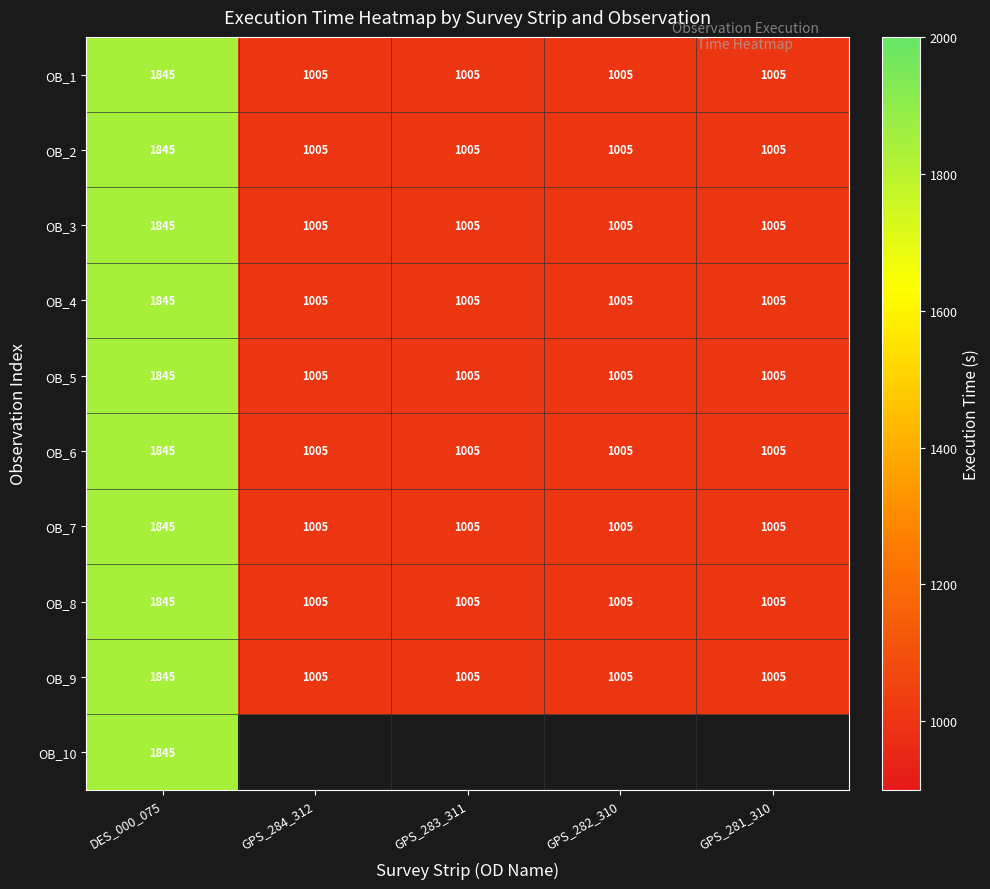

The value of OB_1 at DES_000_075 is 2996.1. True or false?

False